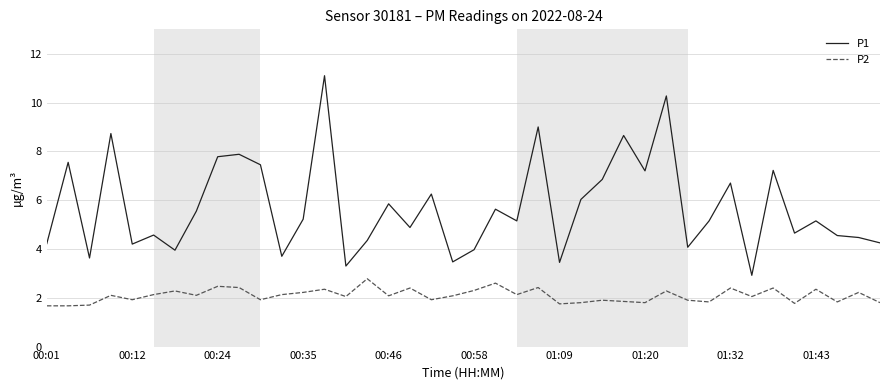

Which series has the largest total across all categories?

P1